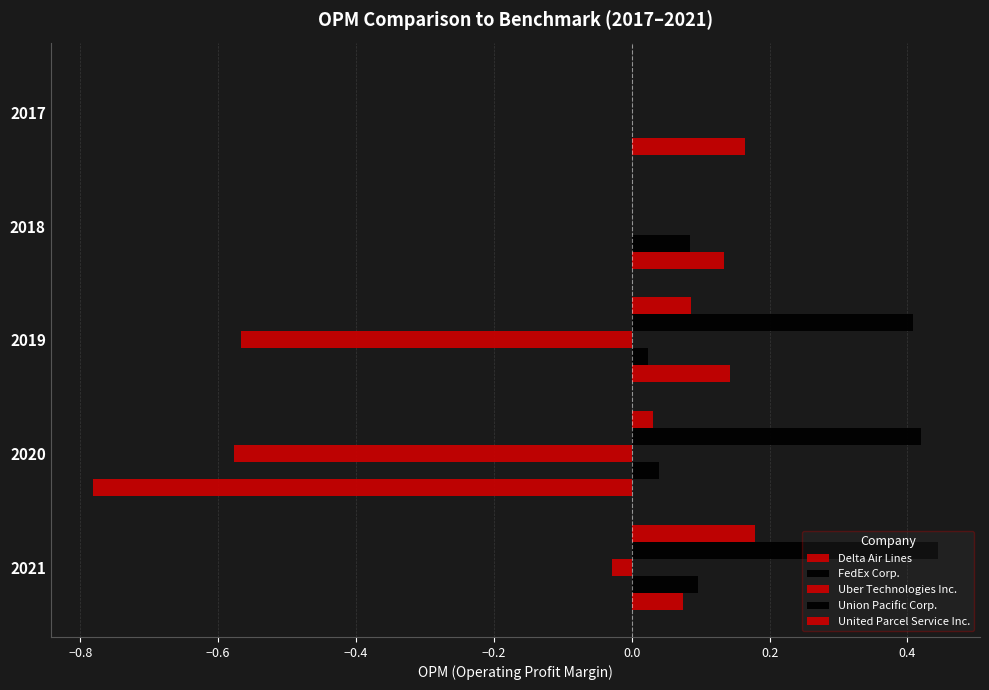

How many Union Pacific Corp. values are between 0 and 1?

5